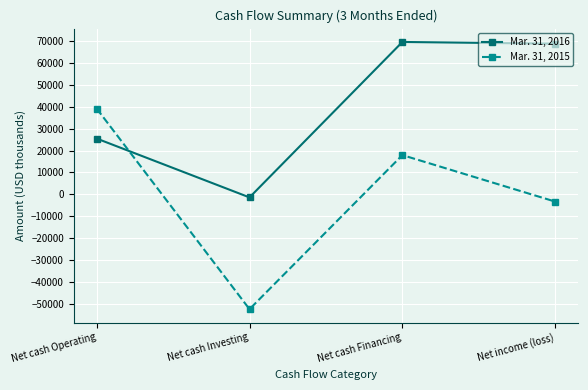

Which series changed the most between Net cash Investing and Net cash Financing?

Mar. 31, 2016